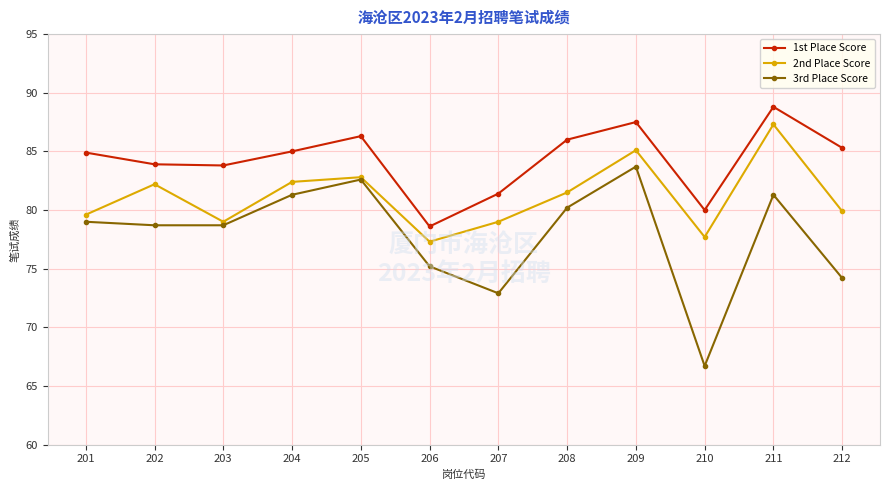

True or false: 1st Place Score and 2nd Place Score cross at least once.

False